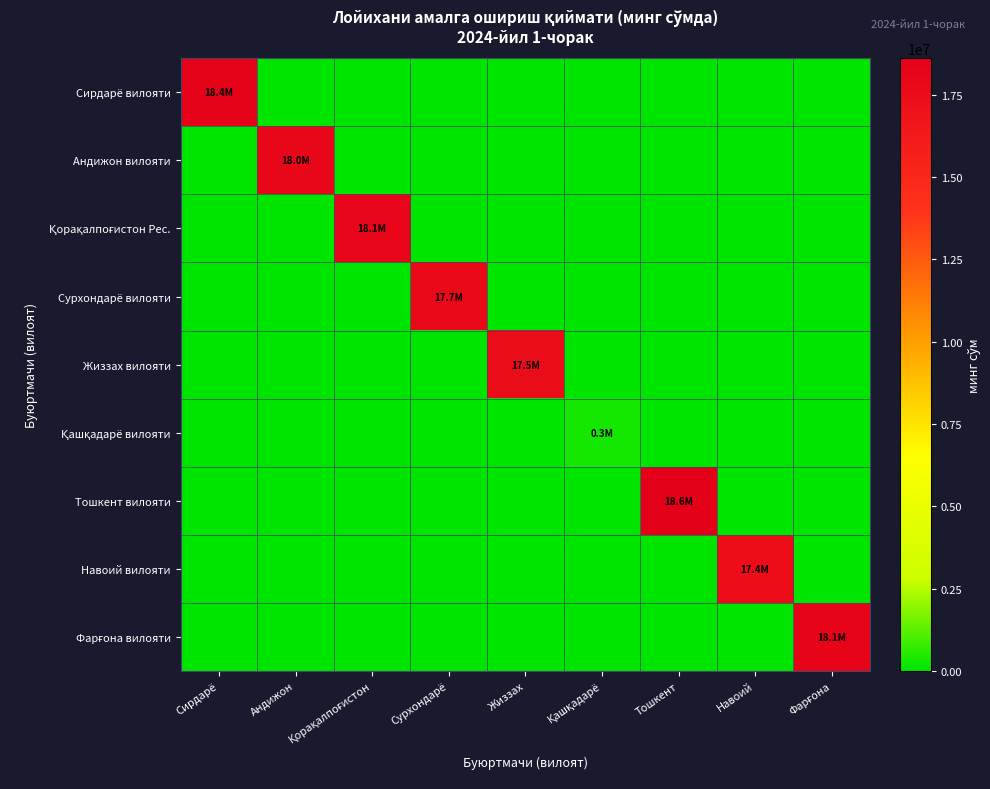

Rank the series at Фарғона from lowest to highest value.

Сирдарё вилояти, Андижон вилояти, Қорақалпоғистон Рес., Сурхондарё вилояти, Жиззах вилояти, Қашқадарё вилояти, Тошкент вилояти, Навоий вилояти, Фарғона вилояти